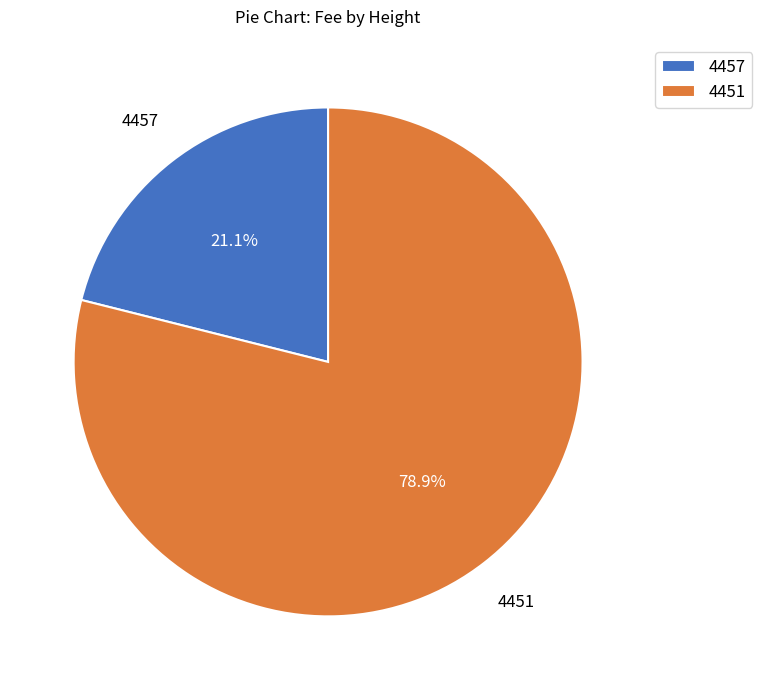

Does 4451 represent more than half of the total?

Yes